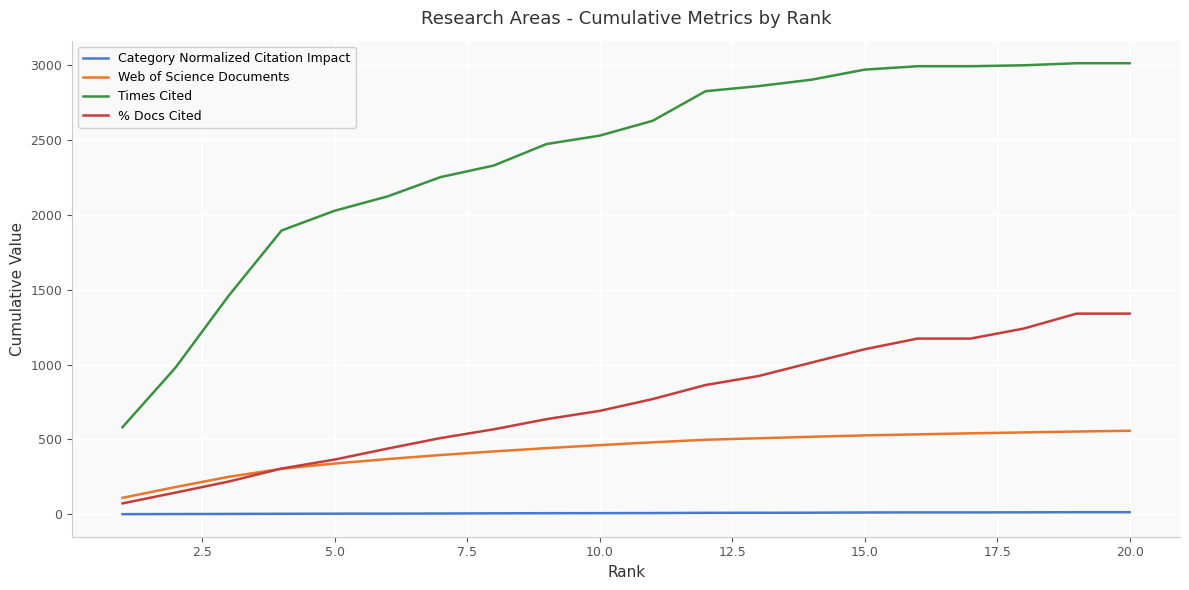

Which series has the largest total across all categories?

Times Cited